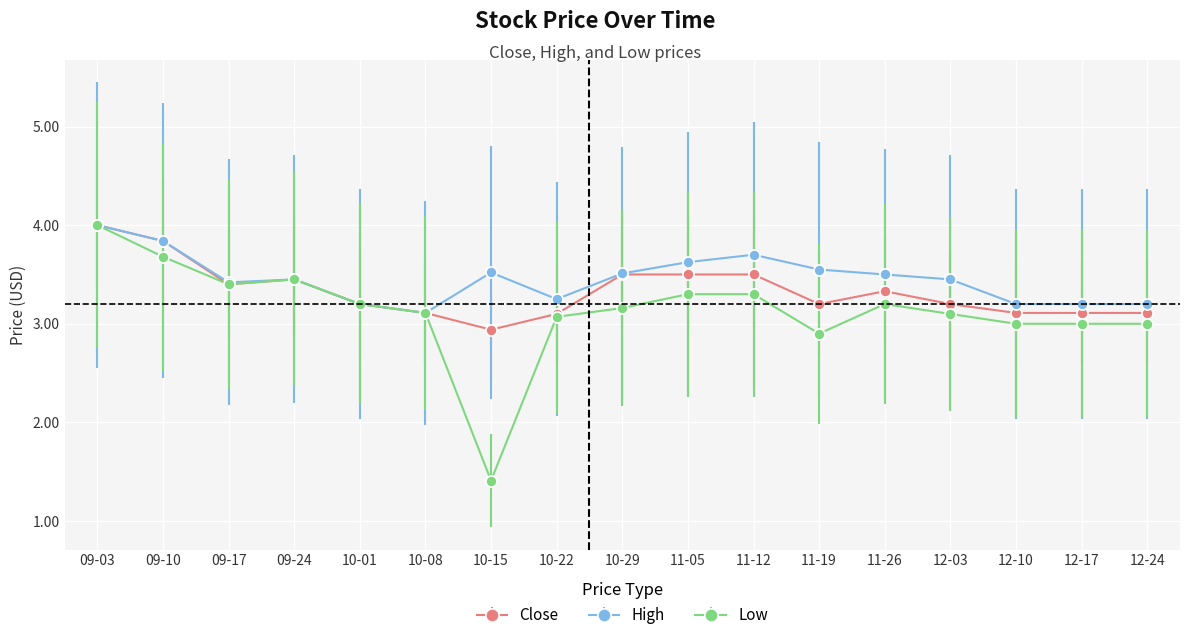

Is it true that High equals 5.8 at 12-24?

False